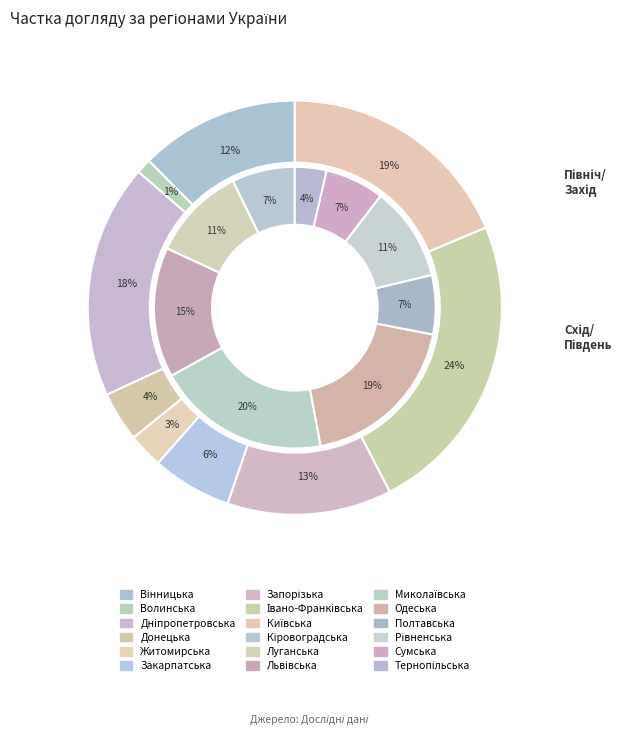

Approximately how many times larger is the value at Київська compared to Одеська?

1.1